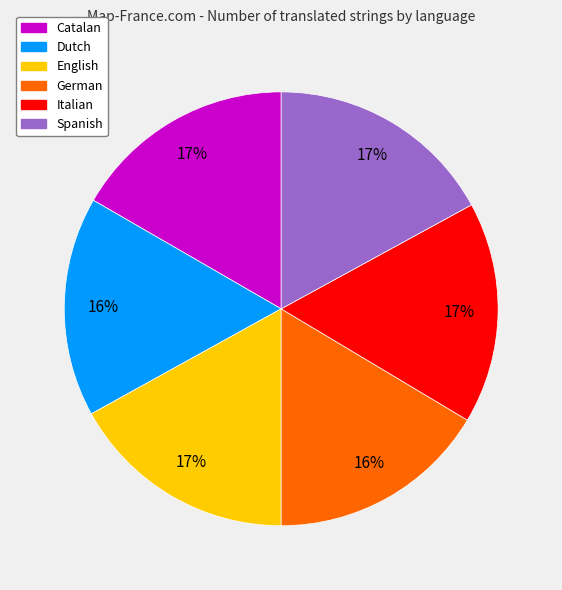

Does English represent more than half of the total?

No